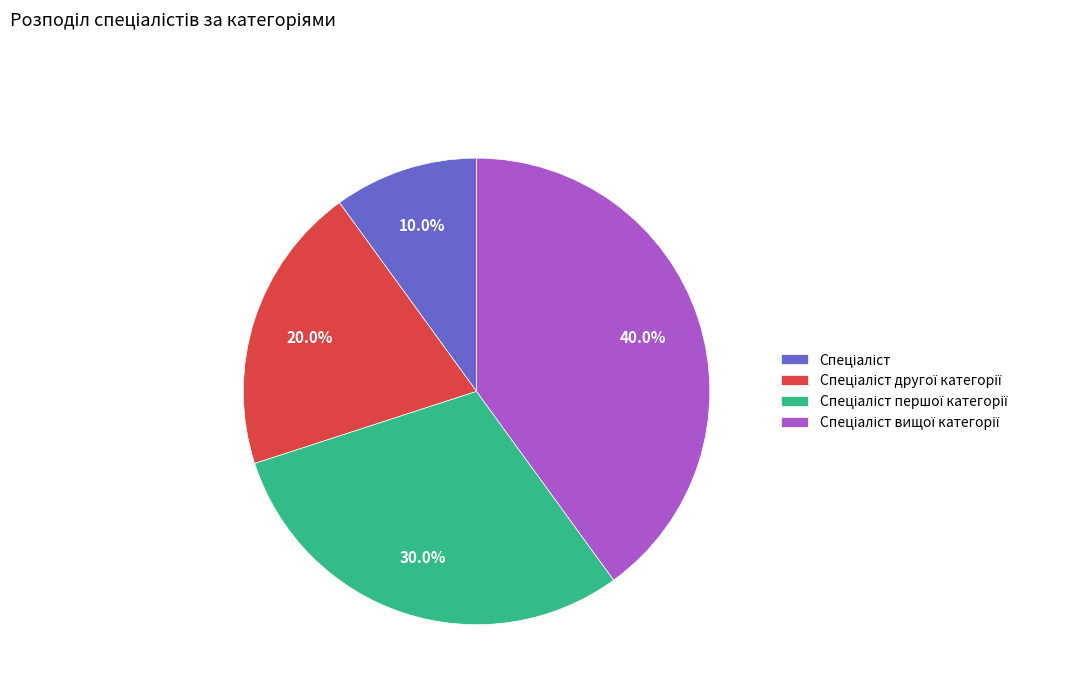

Is there any slice that represents more than half of the pie?

No